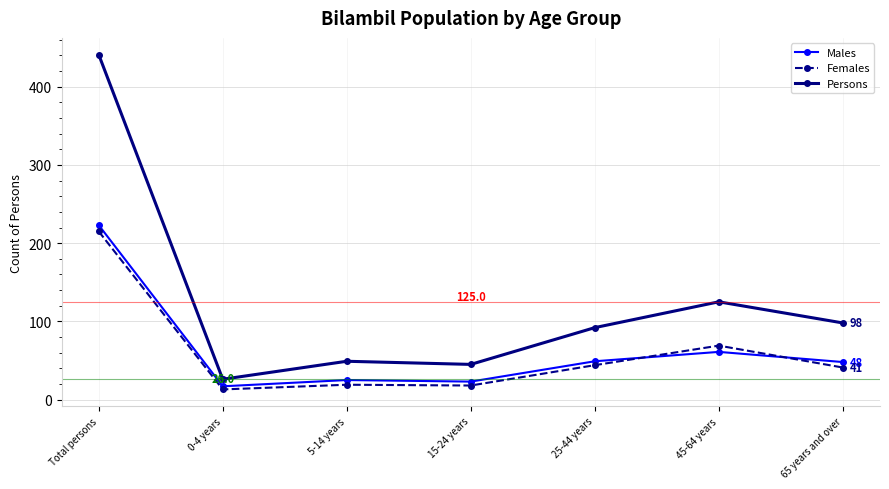

What is the average value of the Males series?

64